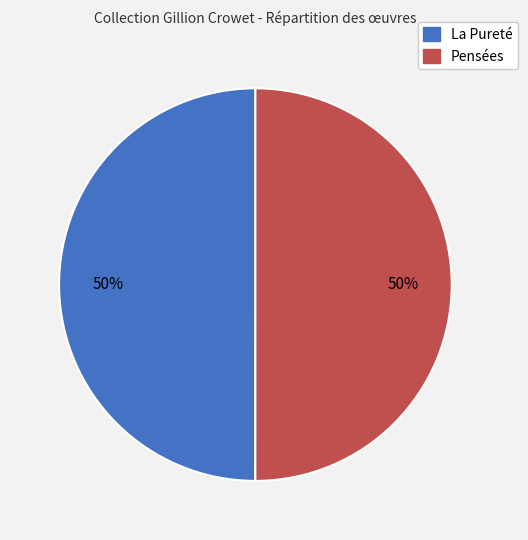

What percentage is the Pensées slice, to the nearest percent?

50%